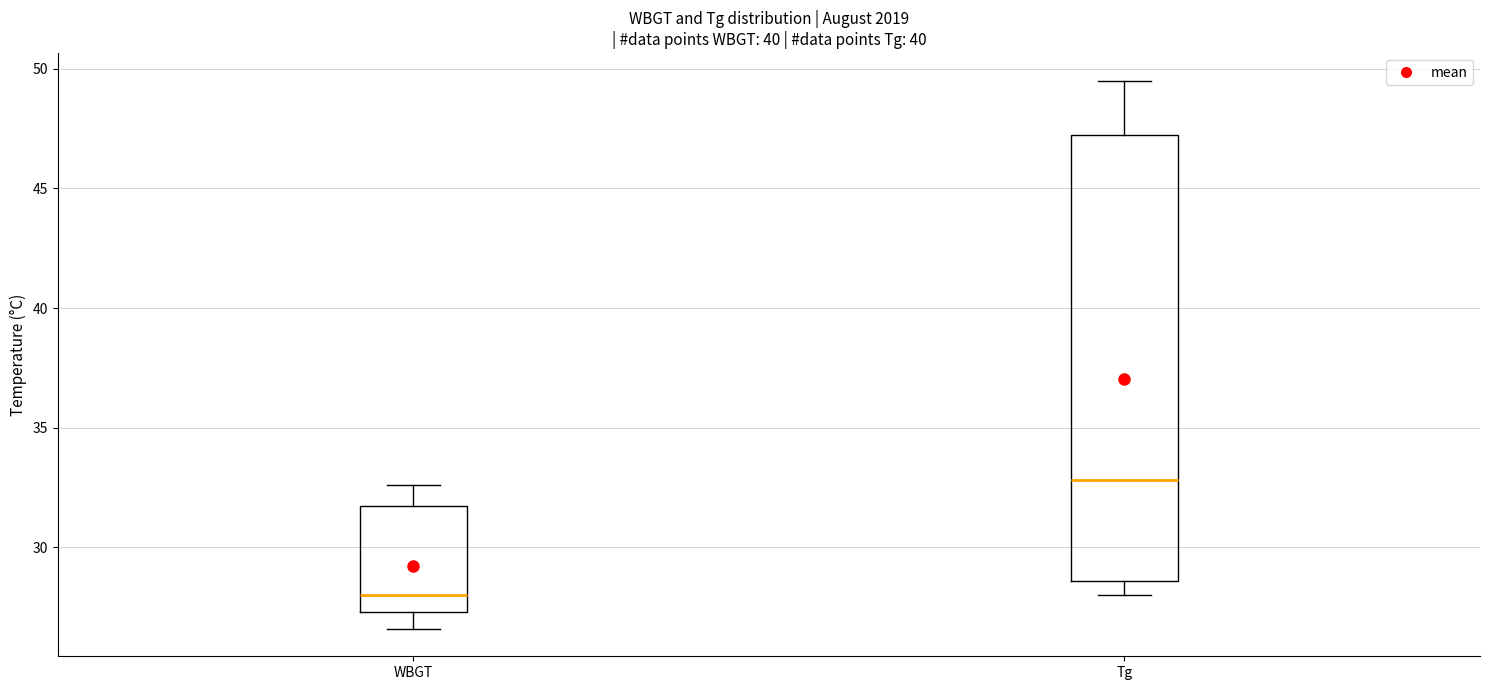

Reading left to right, transcribe this box plot: for each box, give where its median line is, the range the box spans, and where its two whiskers end, as read against the y-axis. The values are not printed on the chart, so give them approximately, as read against the axis.

WBGT: median 28.0, box 27.5 to 31.5, whiskers 26.5 to 32.5
Tg: median 33.0, box 28.5 to 47.0, whiskers 28.0 to 49.5